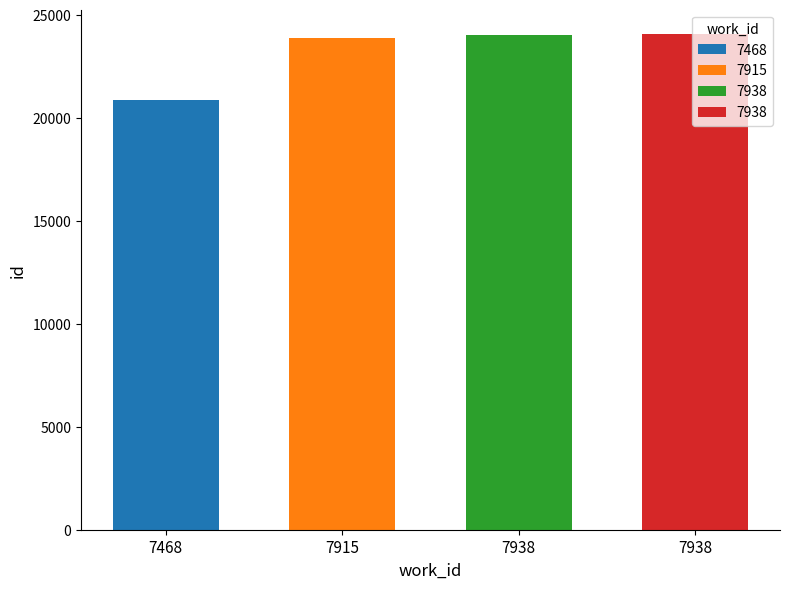

How many categories are shown in the chart?

4